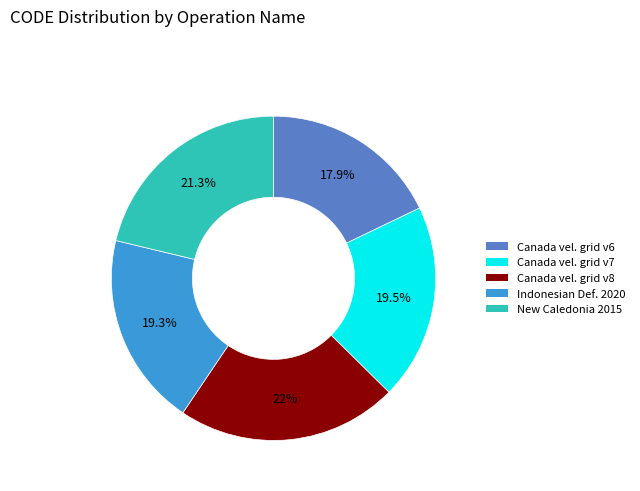

Approximately how many times larger is the value at Canada vel. grid v6 compared to Canada vel. grid v7?

0.9